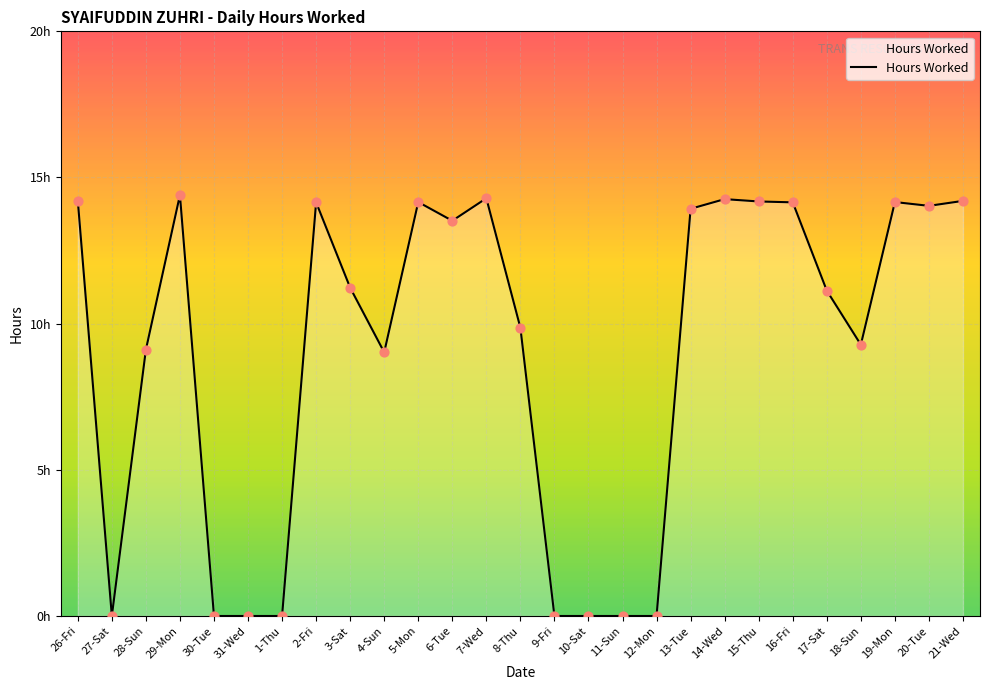

Approximately how many times larger is the value at 5-Mon compared to 6-Tue?

1.0